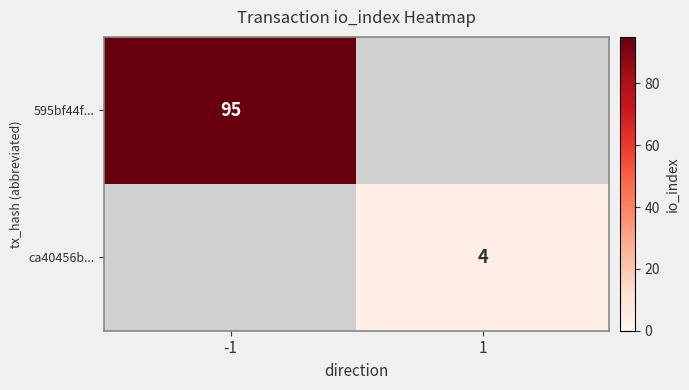

True or false: ca40456b... has a value of 4 at 1.

True